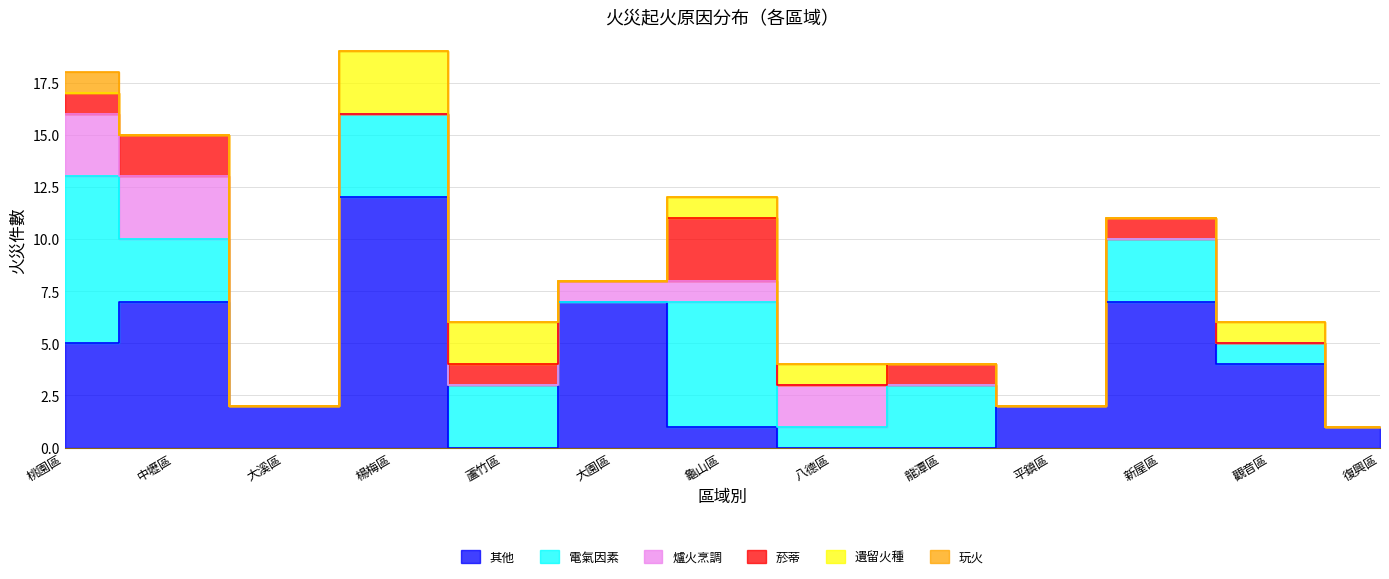

At how many categories does at least one series exceed 6?

5